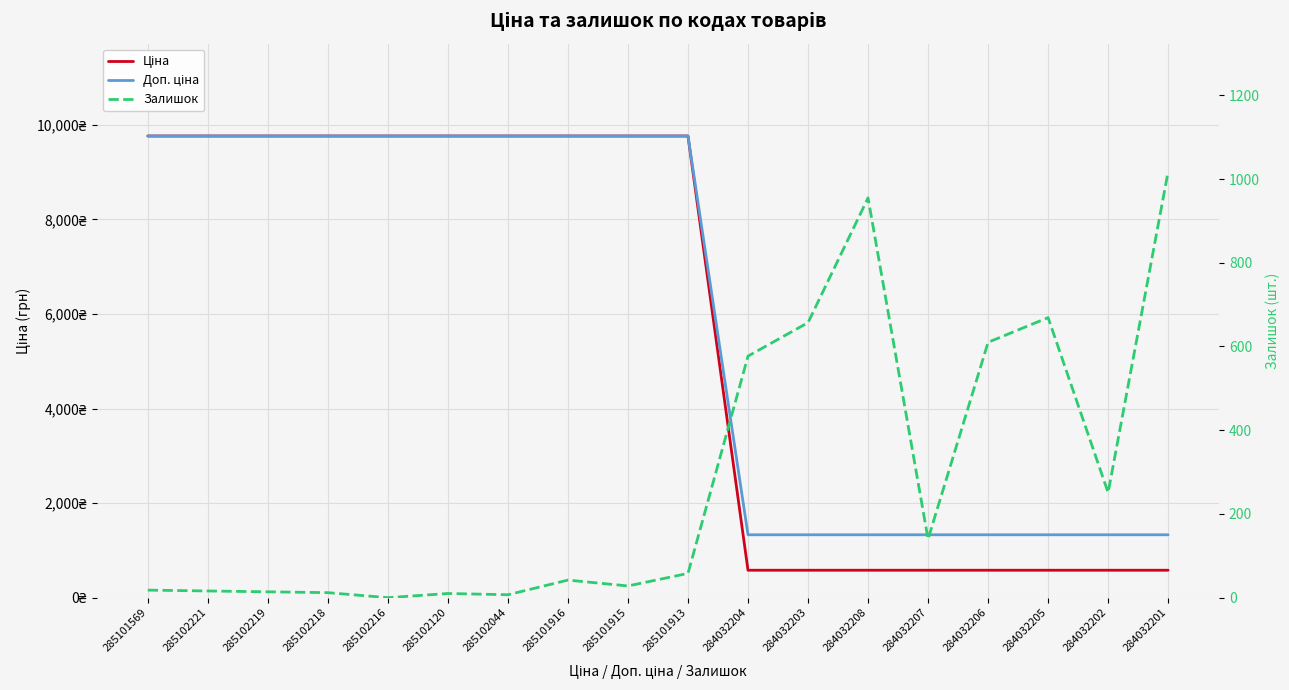

Reading left to right, extract all data points from this chart.

Ціна: 285101569=9764.4	285102221=9764.4	285102219=9764.4	285102218=9764.4	285102216=9764.4	285102120=9764.4	285102044=9764.4	285101916=9764.4	285101915=9764.4	285101913=9764.4	284032204=580.4	284032203=580.4	284032208=580.4	284032207=580.4	284032206=580.4	284032205=580.4	284032202=580.4	284032201=580.4
Доп. ціна: 285101569=9764.4	285102221=9764.4	285102219=9764.4	285102218=9764.4	285102216=9764.4	285102120=9764.4	285102044=9764.4	285101916=9764.4	285101915=9764.4	285101913=9764.4	284032204=1330.3	284032203=1330.3	284032208=1330.3	284032207=1330.3	284032206=1330.3	284032205=1330.3	284032202=1330.3	284032201=1330.3
Залишок: 285101569=18.0	285102221=16.0	285102219=14.0	285102218=12.0	285102216=0.0	285102120=10.0	285102044=7.0	285101916=42.0	285101915=28.0	285101913=58.0	284032204=577.0	284032203=657.0	284032208=955.0	284032207=140.0	284032206=610.0	284032205=669.0	284032202=251.0	284032201=1018.0